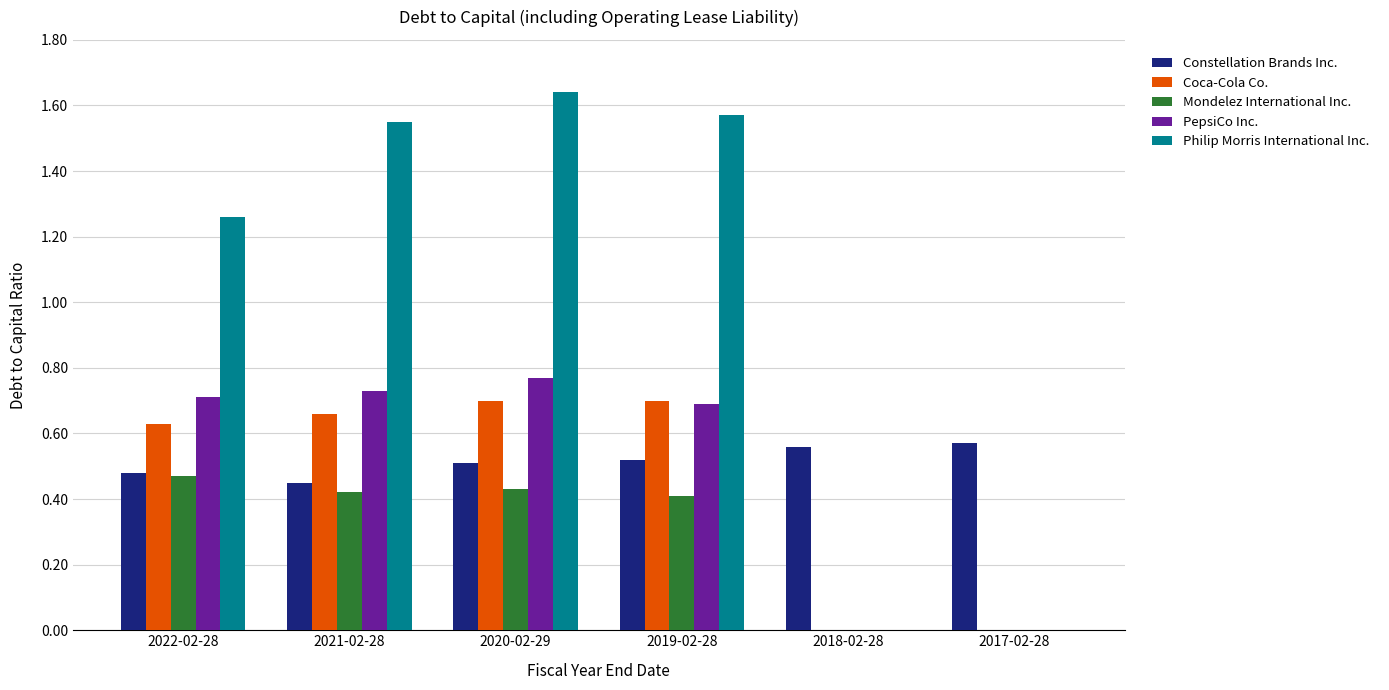

What is the sum of all Coca-Cola Co. values?

2.7